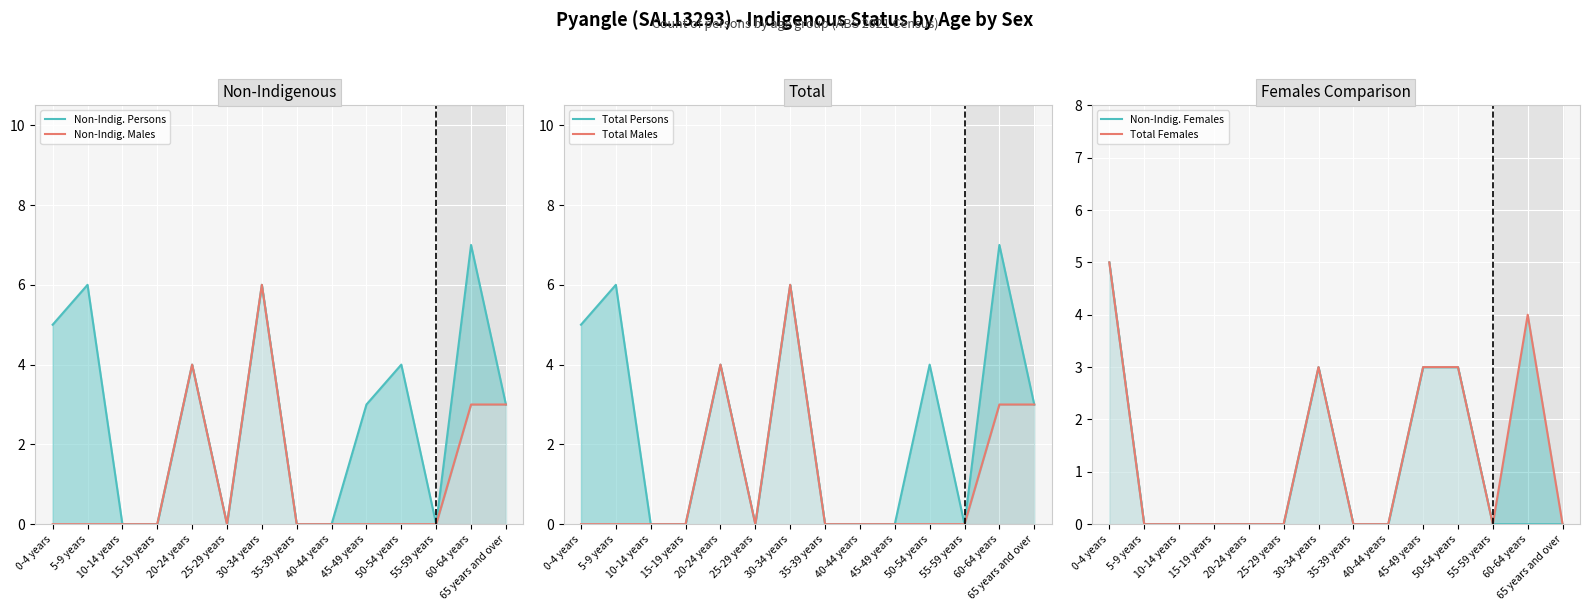

What is the greatest value displayed?

7